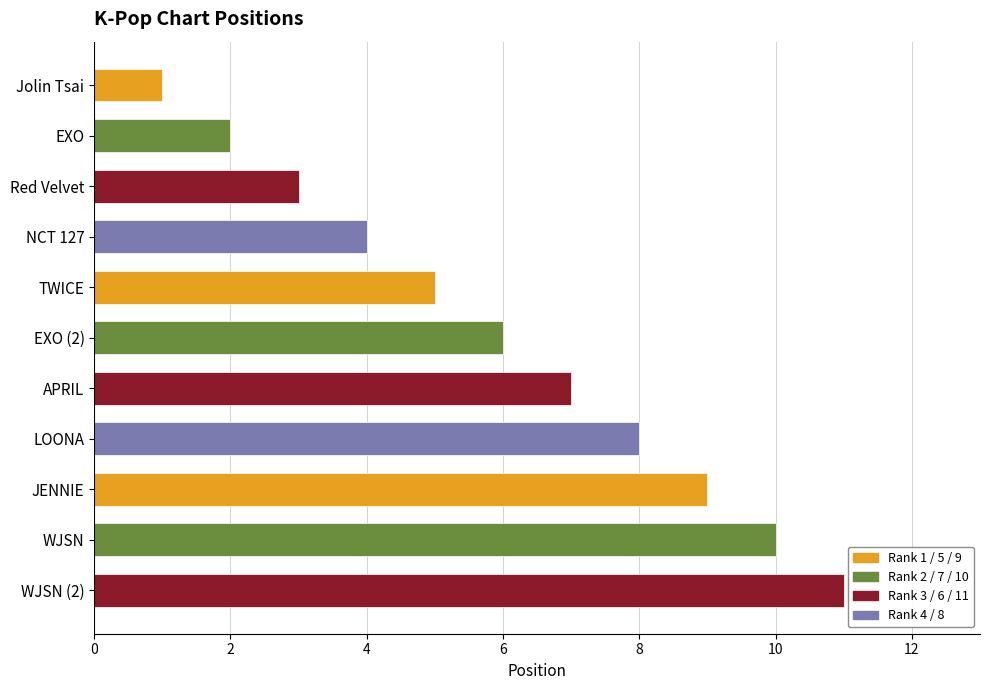

What is the approximate value at Red Velvet?

3